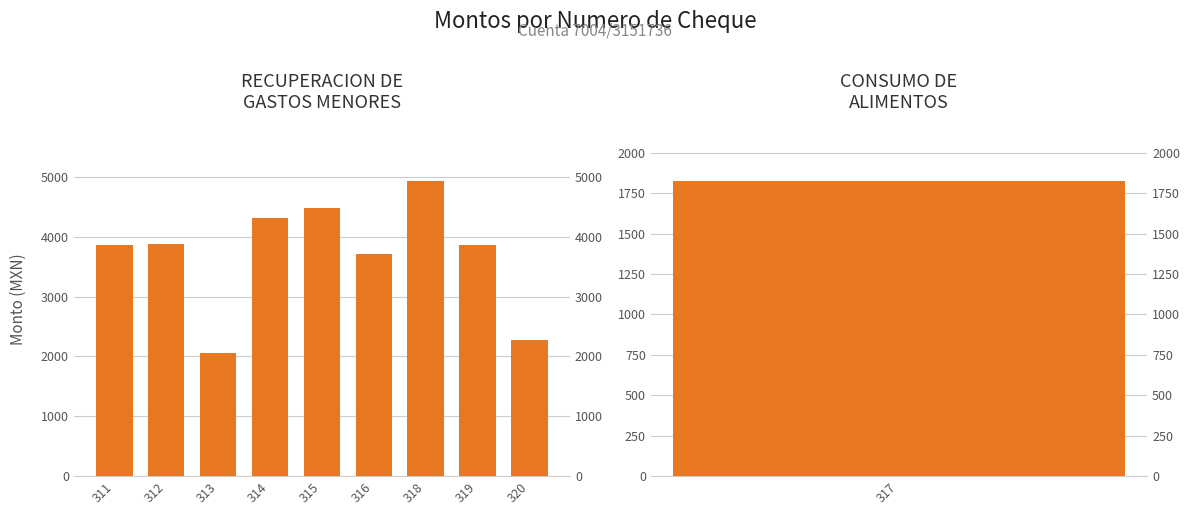

What is the sum of the values at 320 and 319?

6128.9